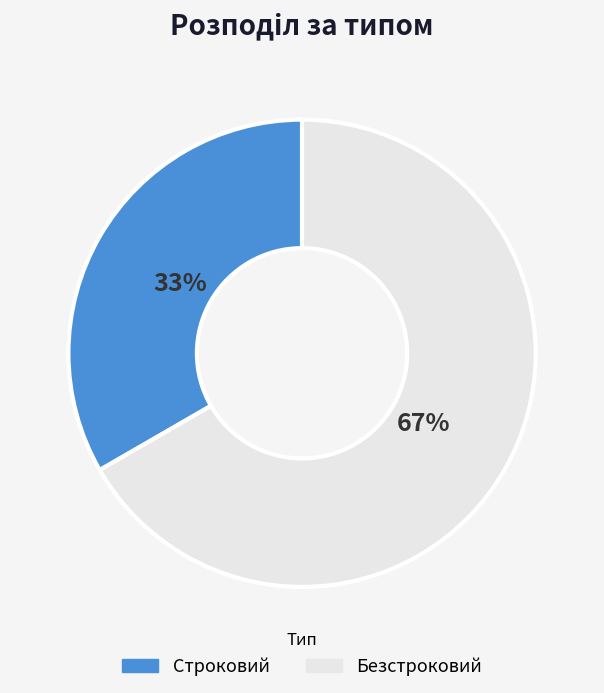

How many slices are in this pie chart?

2